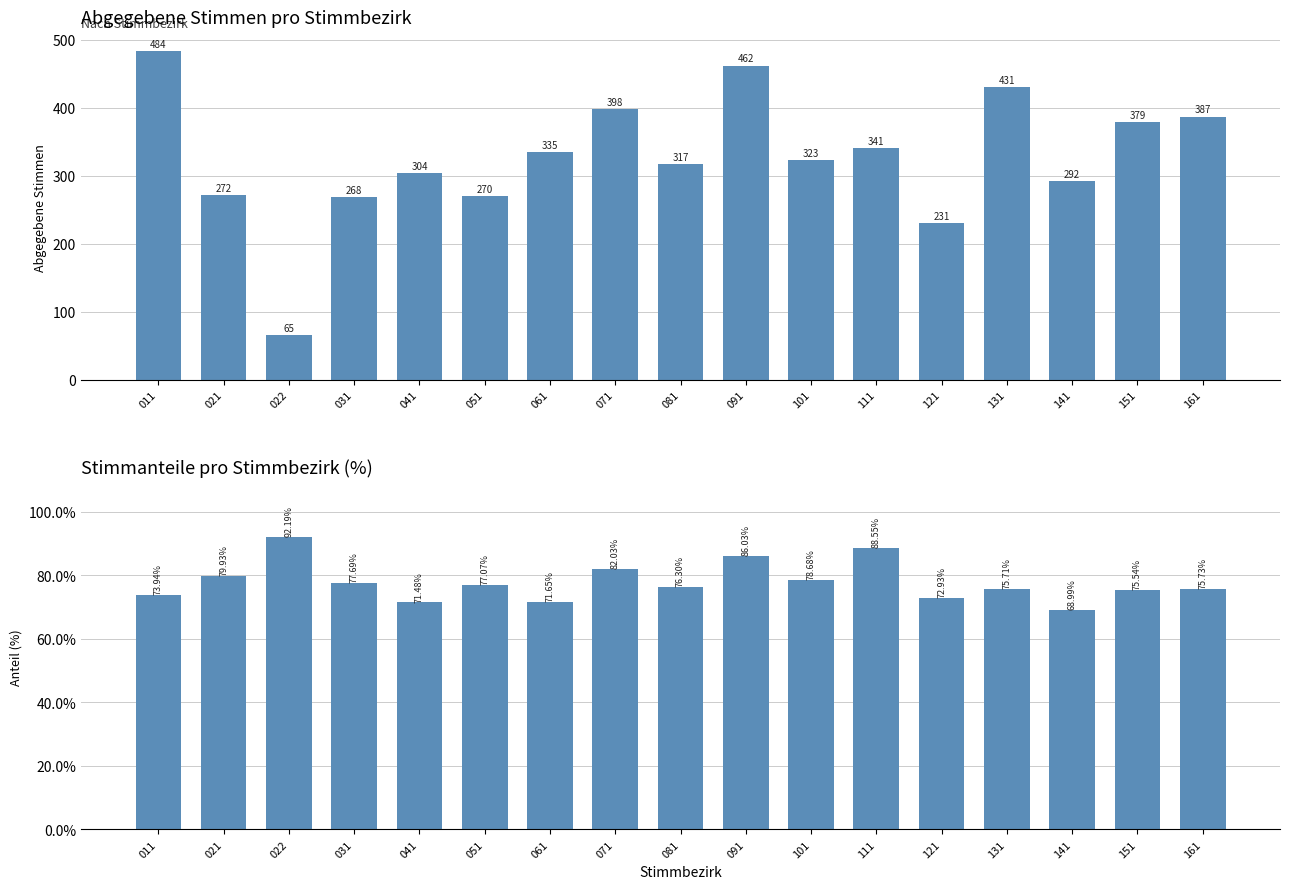

Reading right to left, transcribe all the data shown in this chart.

abgegeben: 161=387.0	151=379.0	141=292.0	131=431.0	121=231.0	111=341.0	101=323.0	091=462.0	081=317.0	071=398.0	061=335.0	051=270.0	041=304.0	031=268.0	022=65.0	021=272.0	011=484.0
CDU_Proz: 161=75.7	151=75.5	141=69.0	131=75.7	121=72.9	111=88.5	101=78.7	091=86.0	081=76.3	071=82.0	061=71.7	051=77.1	041=71.5	031=77.7	022=92.2	021=79.9	011=73.9